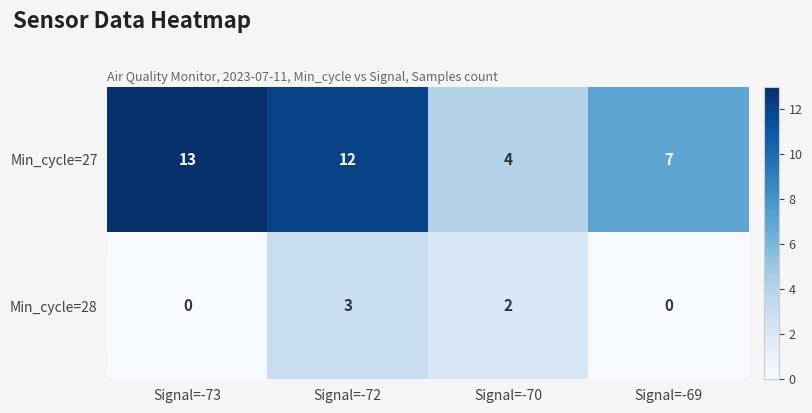

What is the total value across all series at Signal=-72?

15